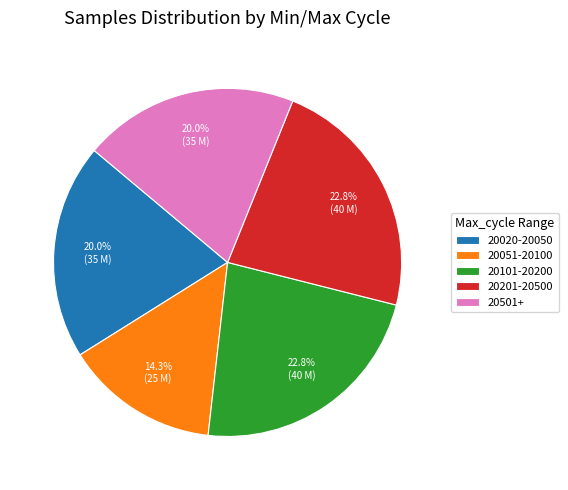

Approximately how many times larger is the value at 20101-20200 compared to 20020-20050?

1.1